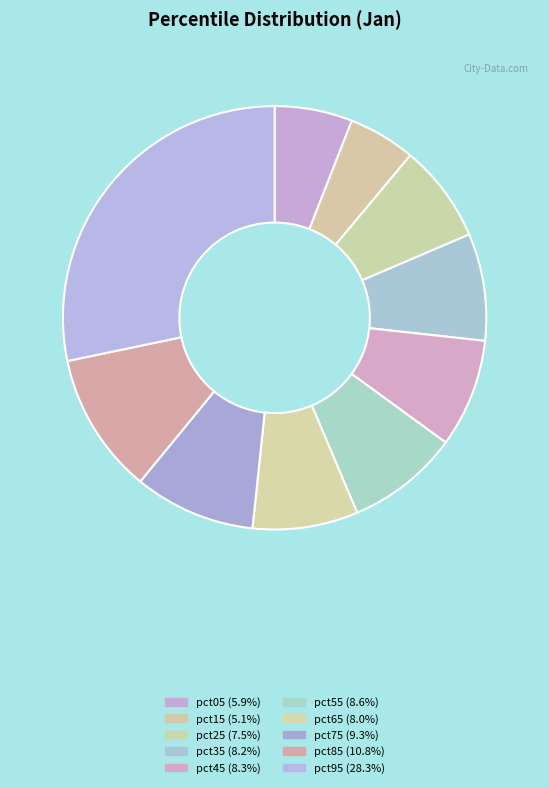

Is there a majority slice in this chart?

No